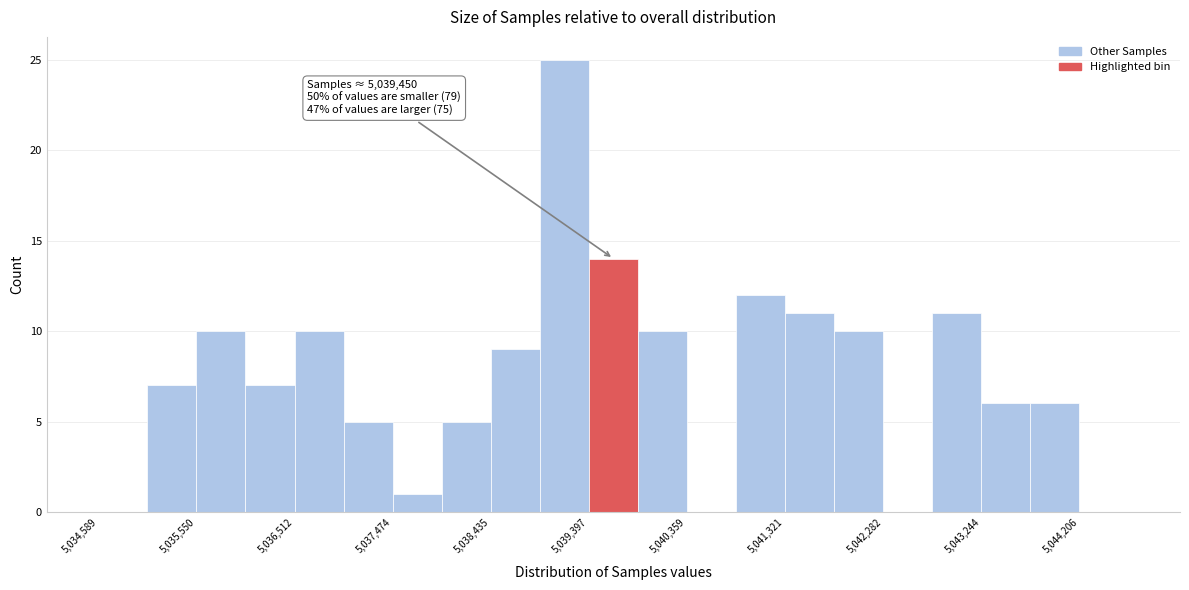

Over which range of the x-axis is the bar tallest?

5038900 to 5039400